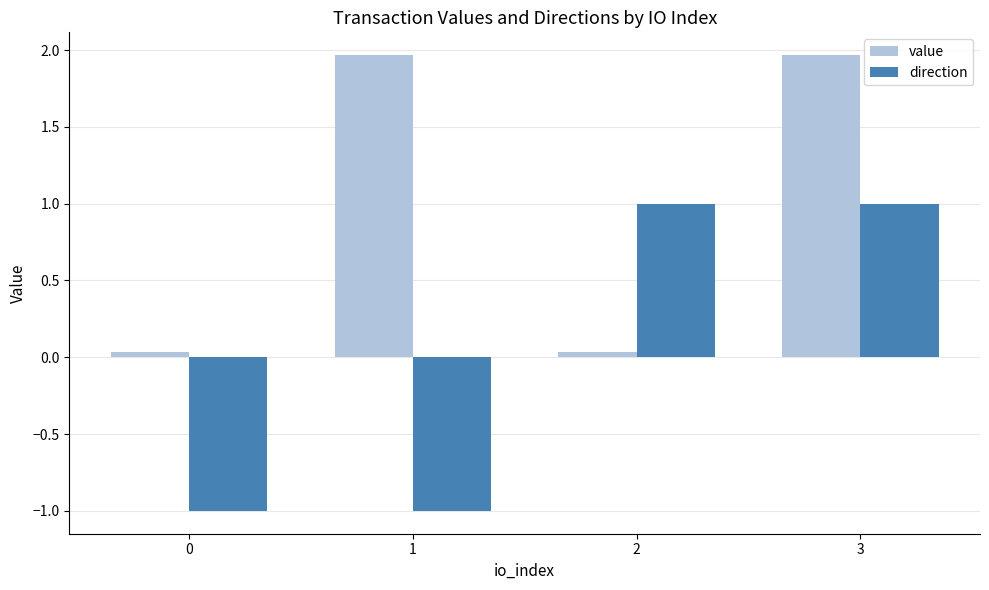

At which category is the sum across all series the highest?

3